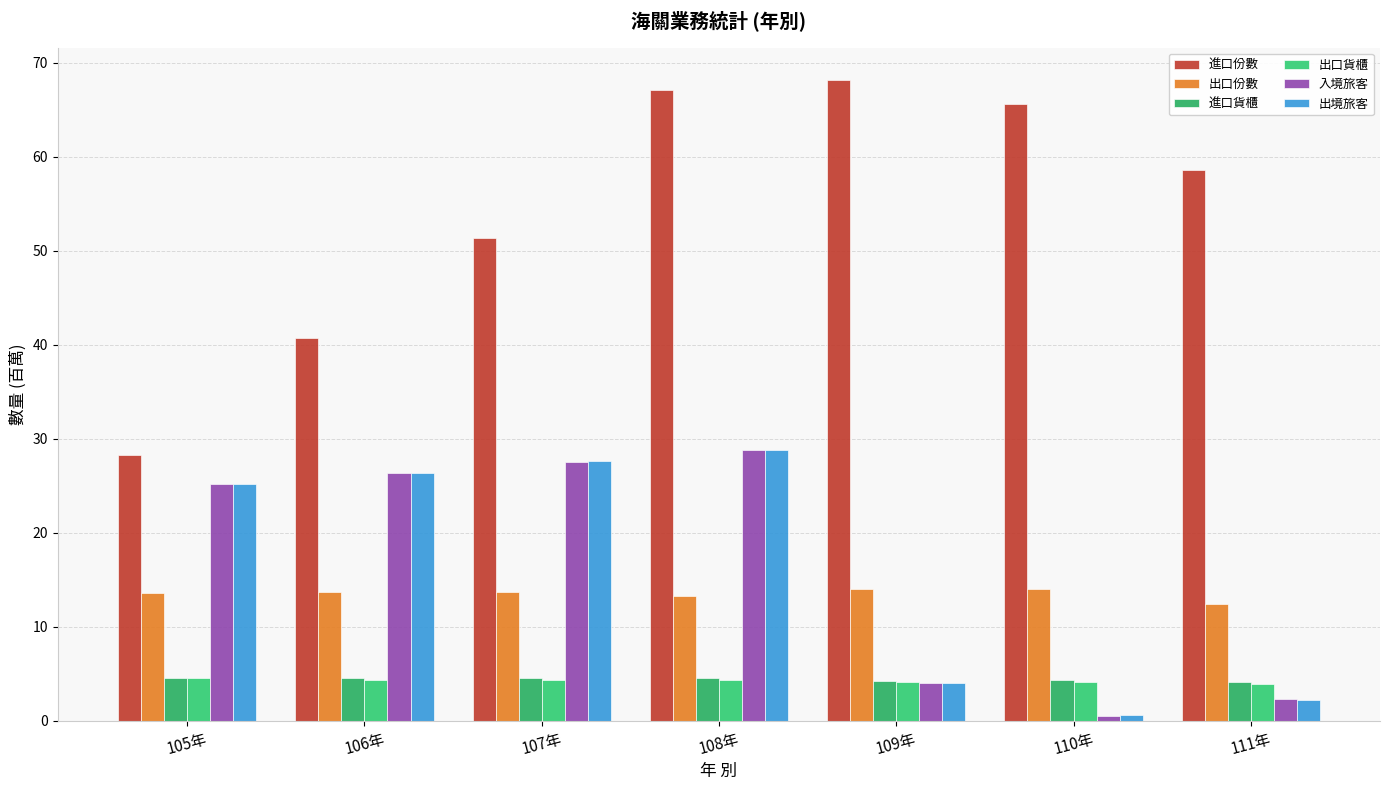

How many data points in 出境旅客 are less than 25?

3